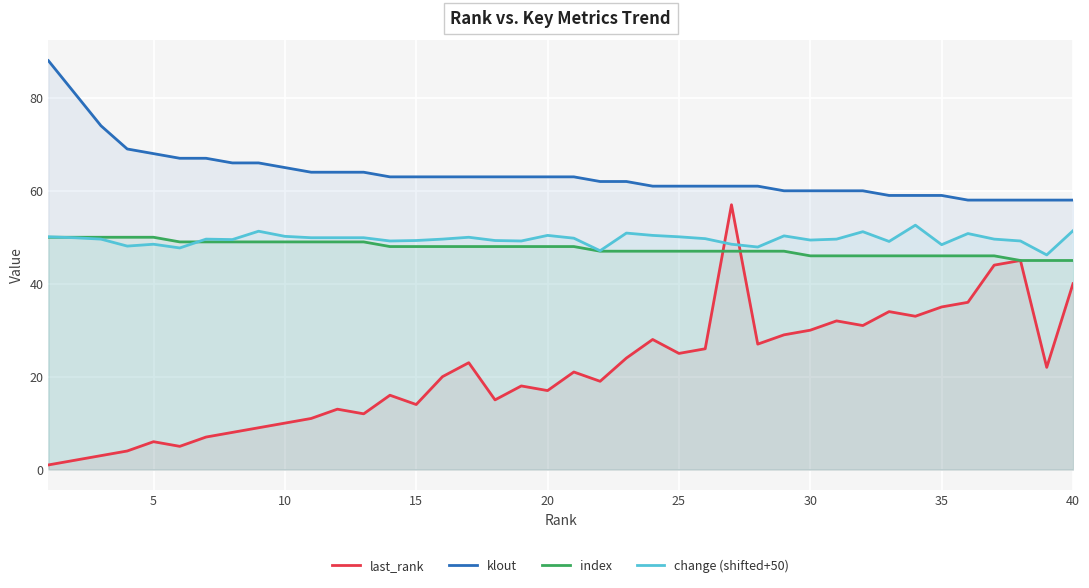

How many times do last_rank and index cross each other?

2